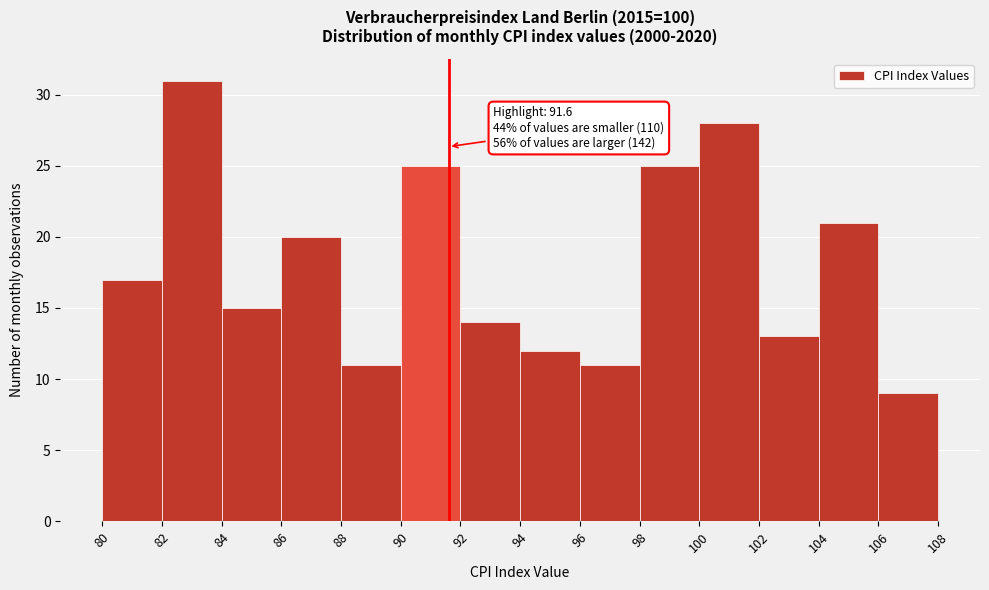

Which range on the x-axis has the tallest bar?

82 to 84